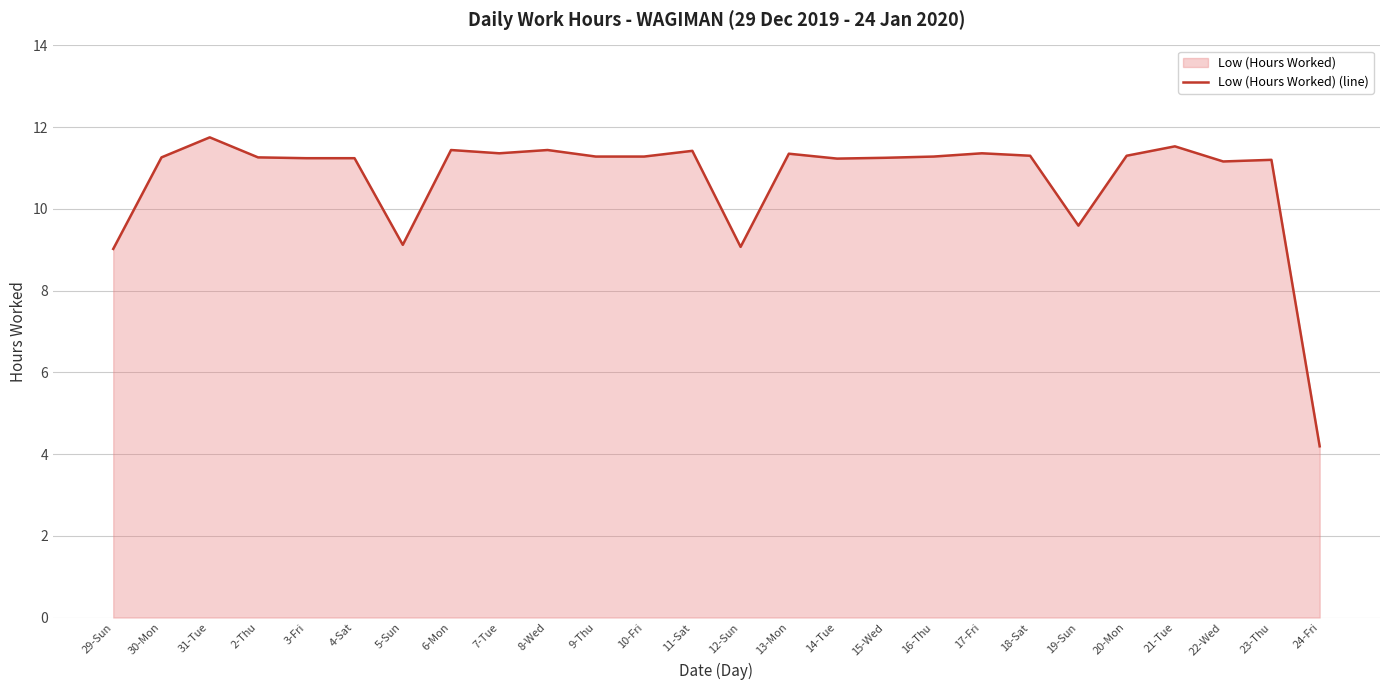

List the labels in order of value, smallest first.

24-Fri, 29-Sun, 12-Sun, 5-Sun, 19-Sun, 22-Wed, 23-Thu, 14-Tue, 3-Fri, 4-Sat, 15-Wed, 30-Mon, 2-Thu, 9-Thu, 10-Fri, 16-Thu, 18-Sat, 20-Mon, 13-Mon, 7-Tue, 17-Fri, 11-Sat, 6-Mon, 8-Wed, 21-Tue, 31-Tue